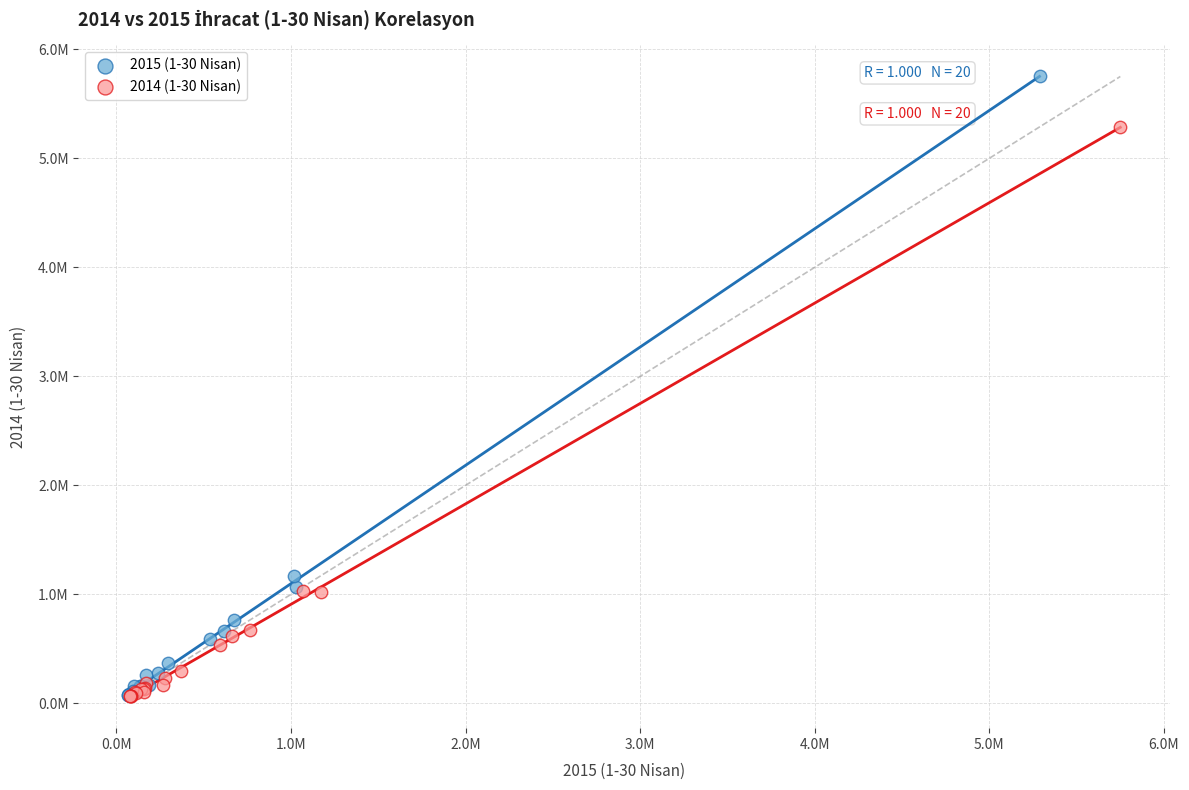

What are all the series names shown in the legend?

2015 (1-30 Nisan), 2014 (1-30 Nisan)